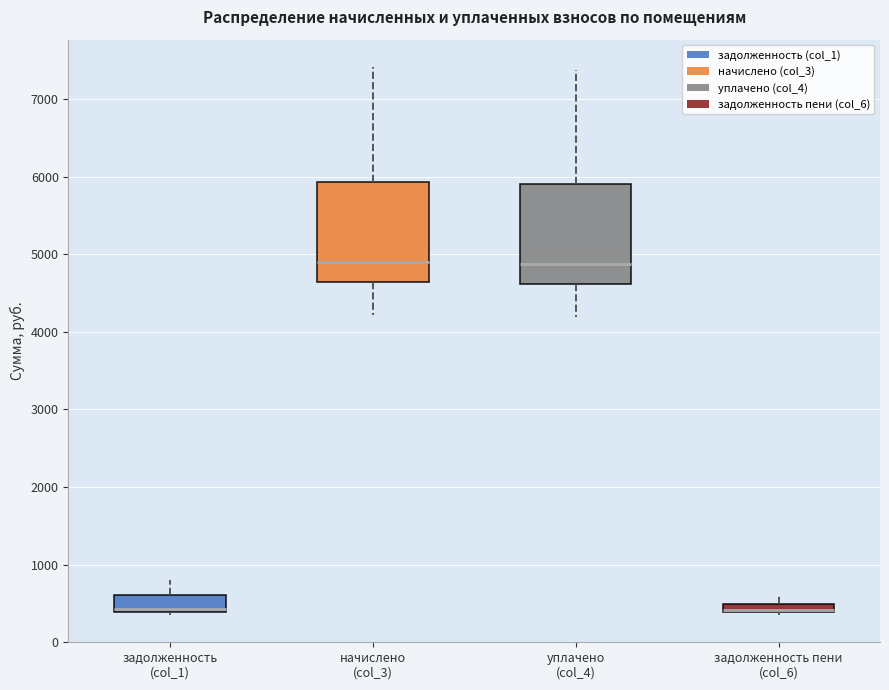

Where does the lower whisker of the box for уплачено (col_4) end on the y-axis? The values are not printed on the chart, so give them approximately, as read against the axis.

4200